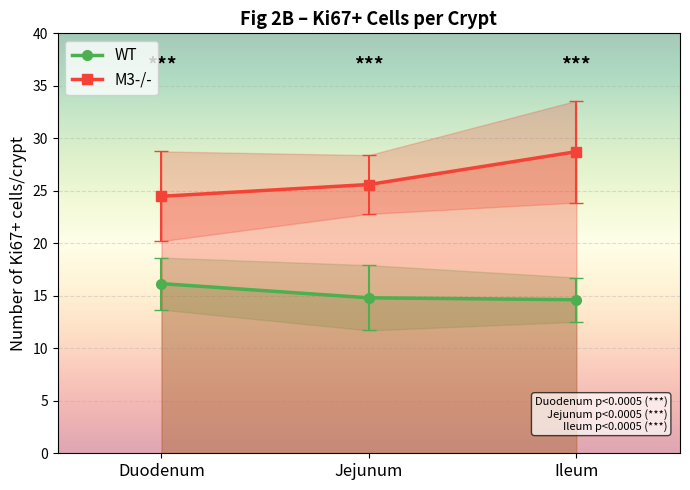

How many lines are shown in the chart?

2